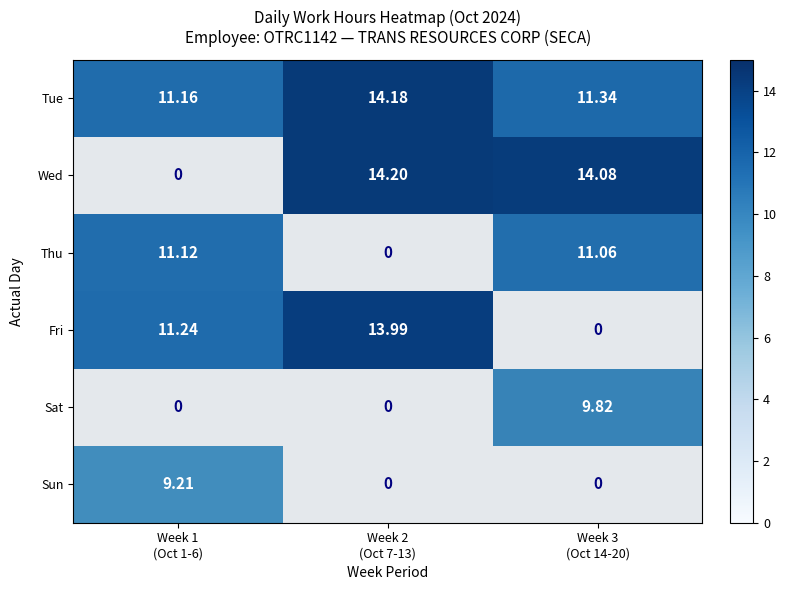

What is the difference between the 22 values at 0 and 2?

2.7